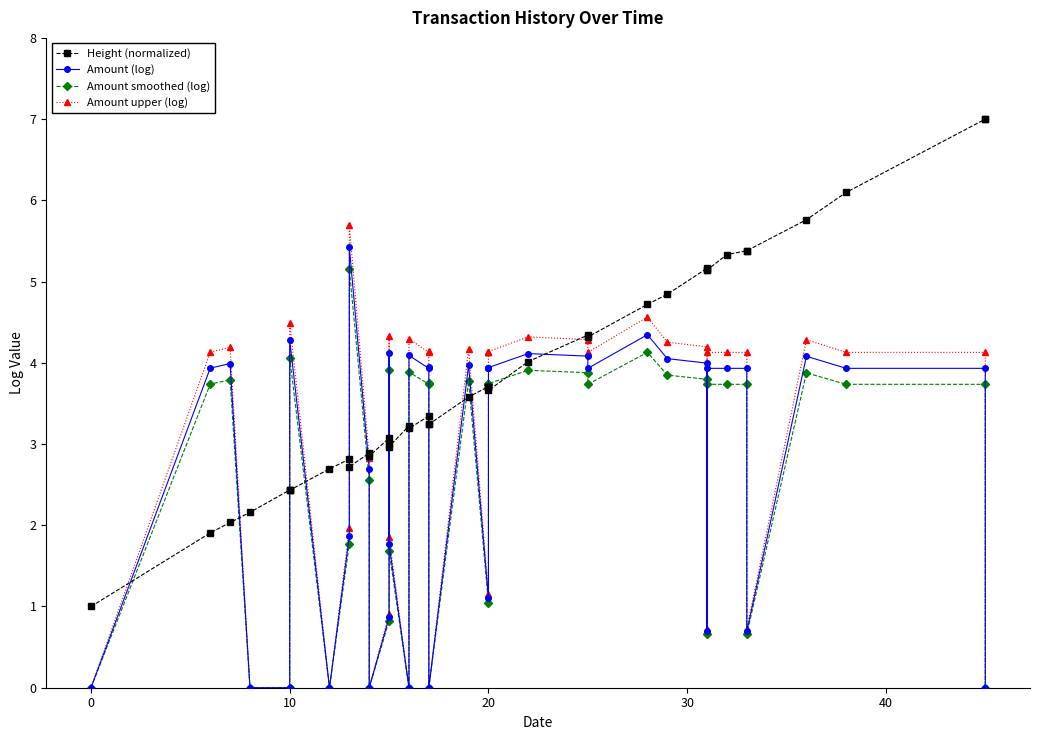

What are all the series names shown in the legend?

Height (normalized), Amount (log), Amount smoothed (log), Amount upper (log)